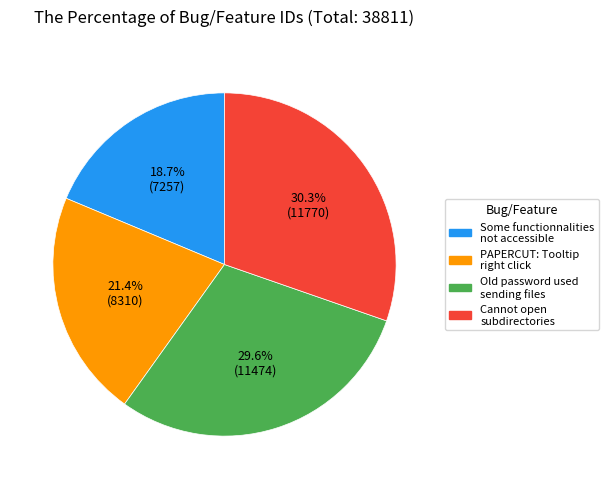

Is there any slice that represents more than half of the pie?

No